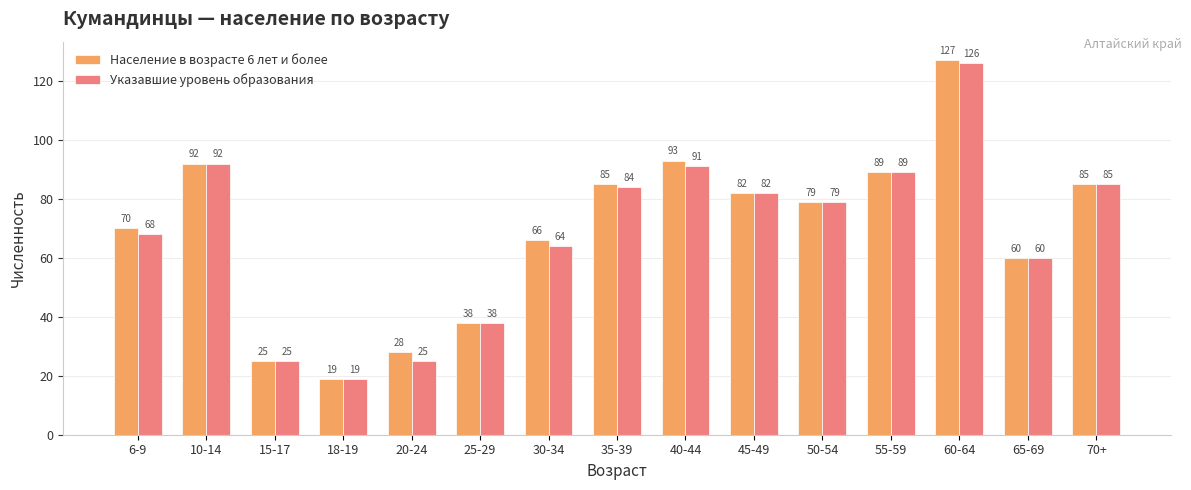

Rank the series at 20-24 from highest to lowest value.

Население в возрасте 6 лет и более, Указавшие уровень образования